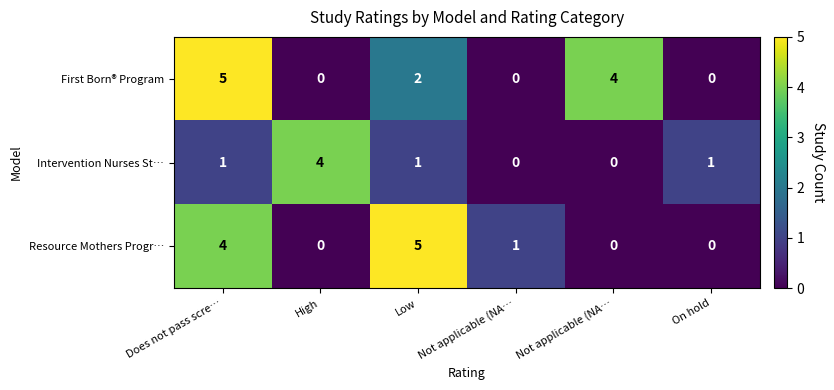

Rank the series by their average value, from lowest to highest.

Intervention Nurses St…, Resource Mothers Progr…, First Born® Program